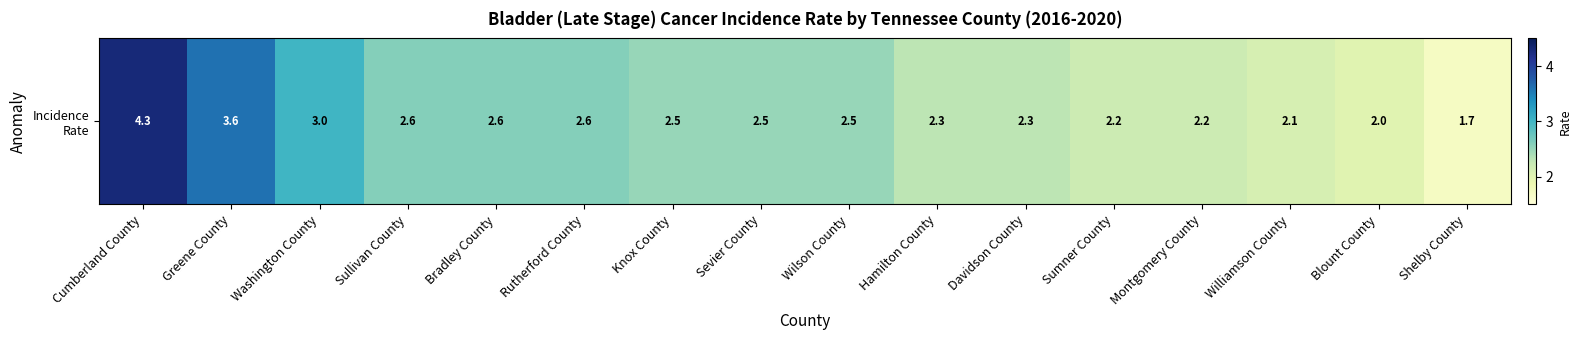

Is it true that the value at Bradley County is 2.6?

True